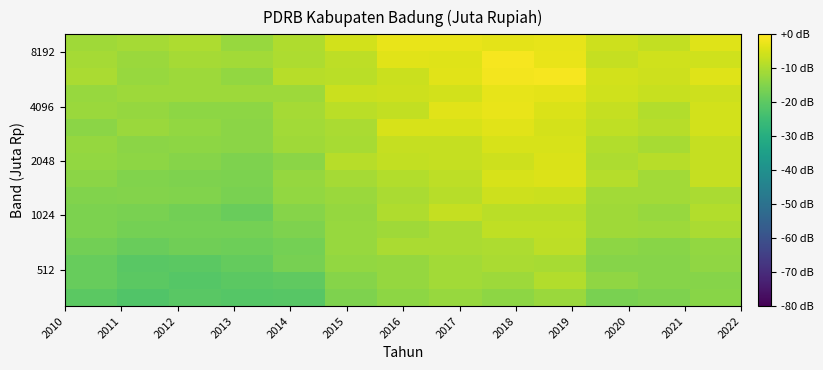

What is the smallest value displayed?

-21.6